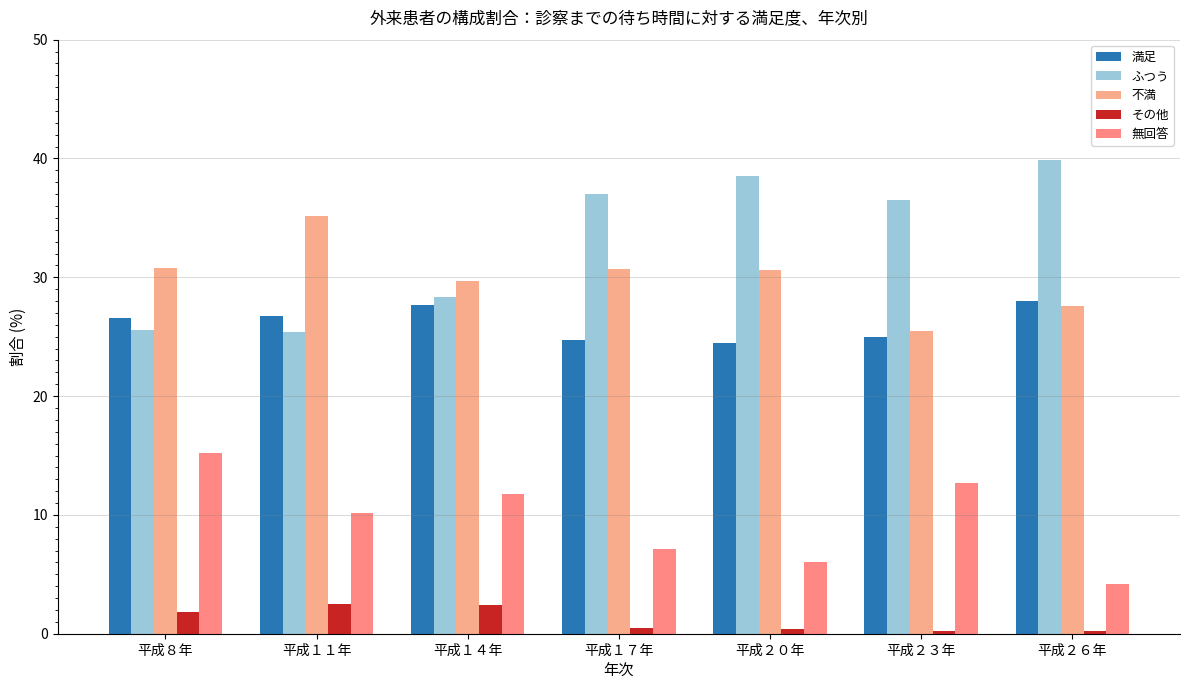

What is the highest value of the 無回答 series?

15.2